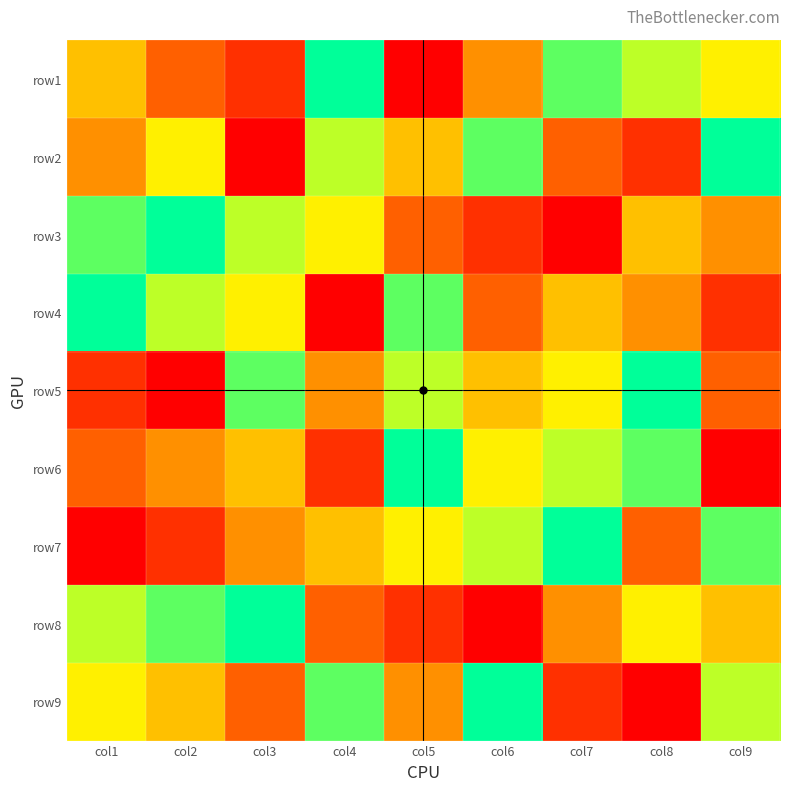

Reading left to right, what are all the values shown in this chart?

row1: col1=5	col2=3	col3=2	col4=9	col5=1	col6=4	col7=8	col8=7	col9=6
row2: col1=4	col2=6	col3=1	col4=7	col5=5	col6=8	col7=3	col8=2	col9=9
row3: col1=8	col2=9	col3=7	col4=6	col5=3	col6=2	col7=1	col8=5	col9=4
row4: col1=9	col2=7	col3=6	col4=1	col5=8	col6=3	col7=5	col8=4	col9=2
row5: col1=2	col2=1	col3=8	col4=4	col5=7	col6=5	col7=6	col8=9	col9=3
row6: col1=3	col2=4	col3=5	col4=2	col5=9	col6=6	col7=7	col8=8	col9=1
row7: col1=1	col2=2	col3=4	col4=5	col5=6	col6=7	col7=9	col8=3	col9=8
row8: col1=7	col2=8	col3=9	col4=3	col5=2	col6=1	col7=4	col8=6	col9=5
row9: col1=6	col2=5	col3=3	col4=8	col5=4	col6=9	col7=2	col8=1	col9=7